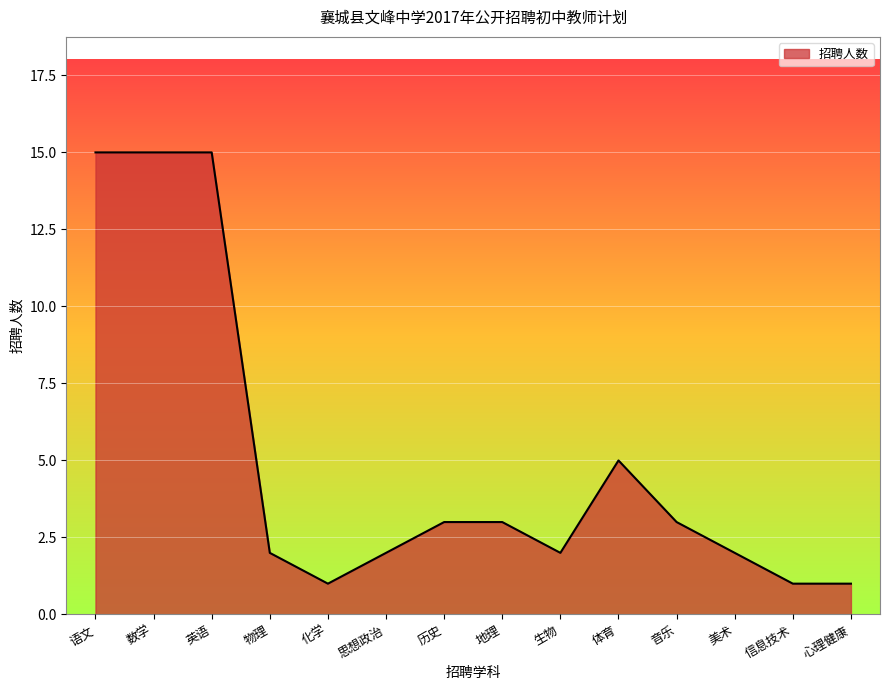

What is the difference between the maximum and minimum values?

14.0